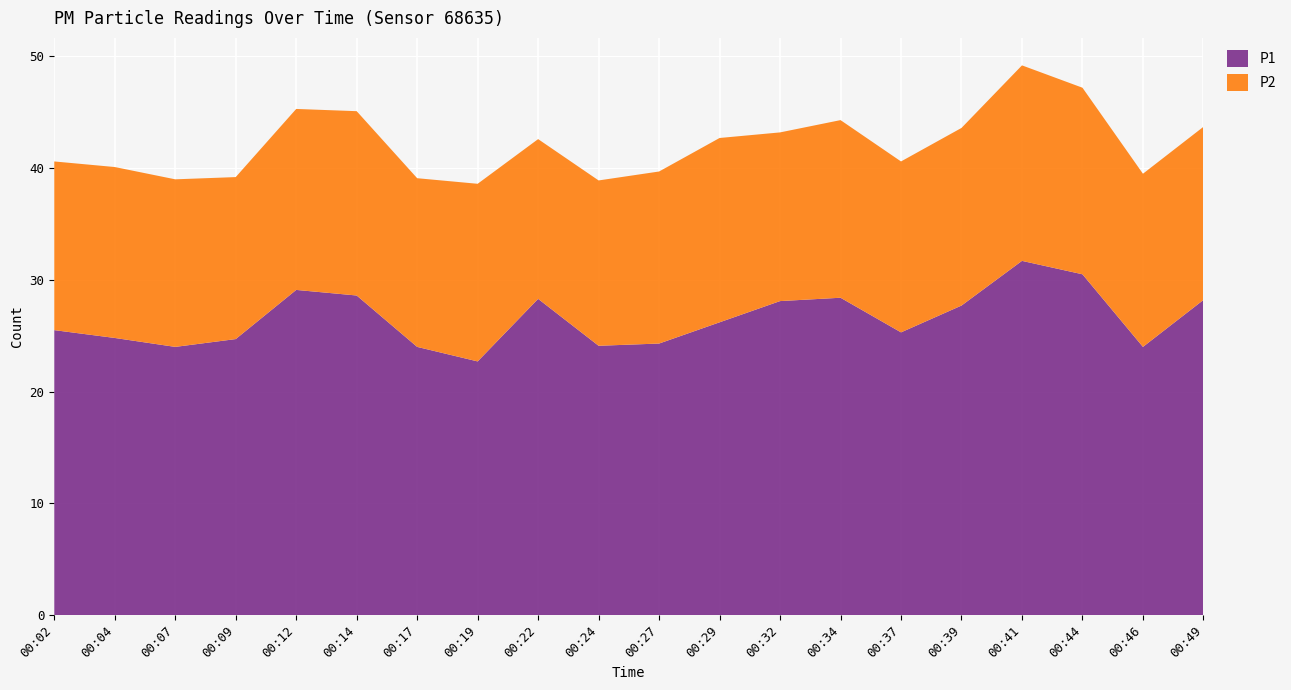

Reading left to right, extract all data points from this chart.

P1: 25.5	24.8	24.0	24.7	29.1	28.6	24.0	22.7	28.3	24.1	24.3	26.2	28.1	28.4	25.3	27.7	31.7	30.5	24.0	28.2
P2: 15.1	15.3	15.0	14.5	16.2	16.5	15.1	15.9	14.3	14.8	15.4	16.5	15.1	15.9	15.3	15.9	17.5	16.7	15.5	15.5